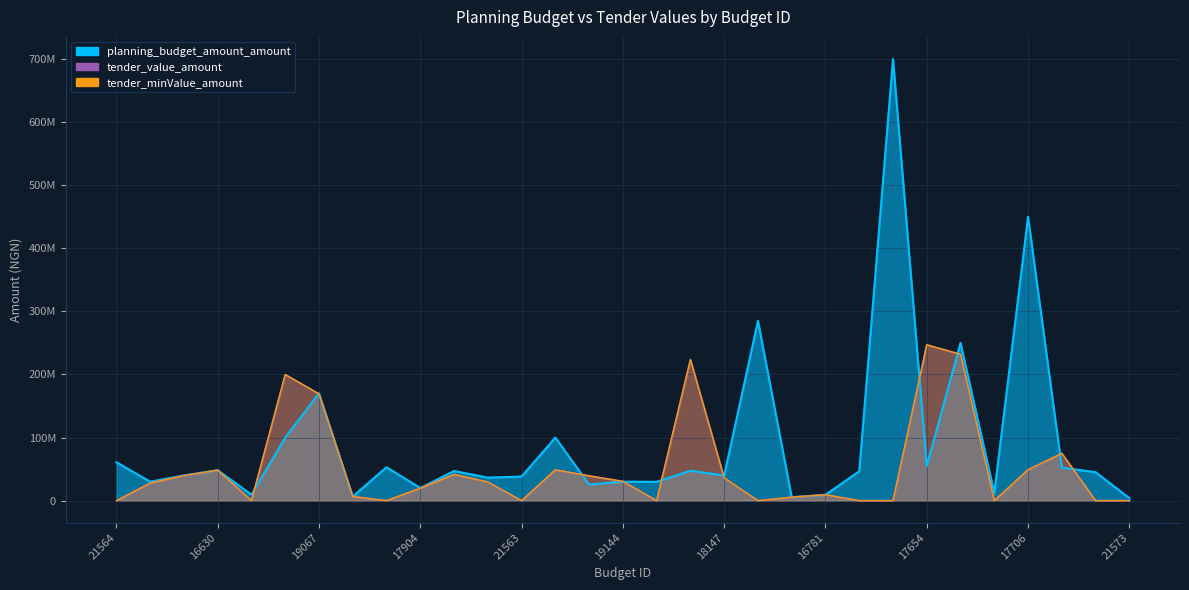

What is the difference between the tender_value_amount values at 17706 and 17542?

174538553.9